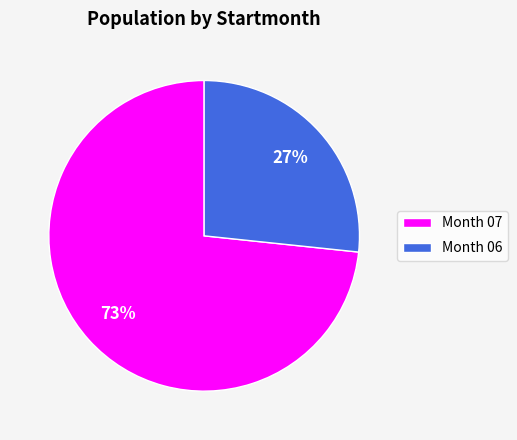

Do Month 07 and Month 06 together represent more than half of the pie?

Yes